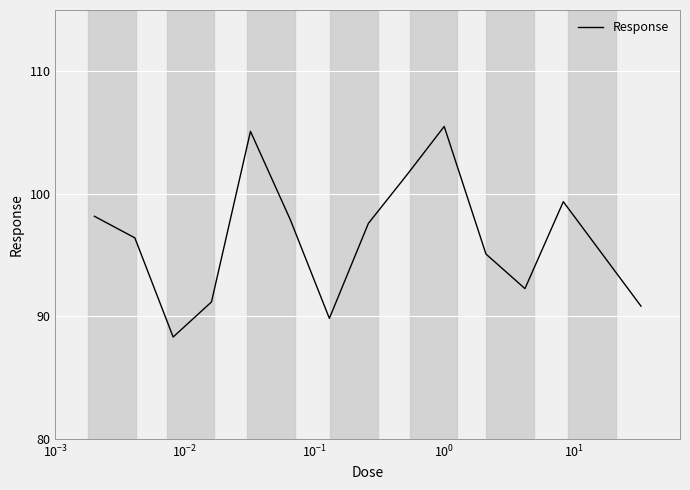

What is the difference between the maximum and minimum values?

17.2